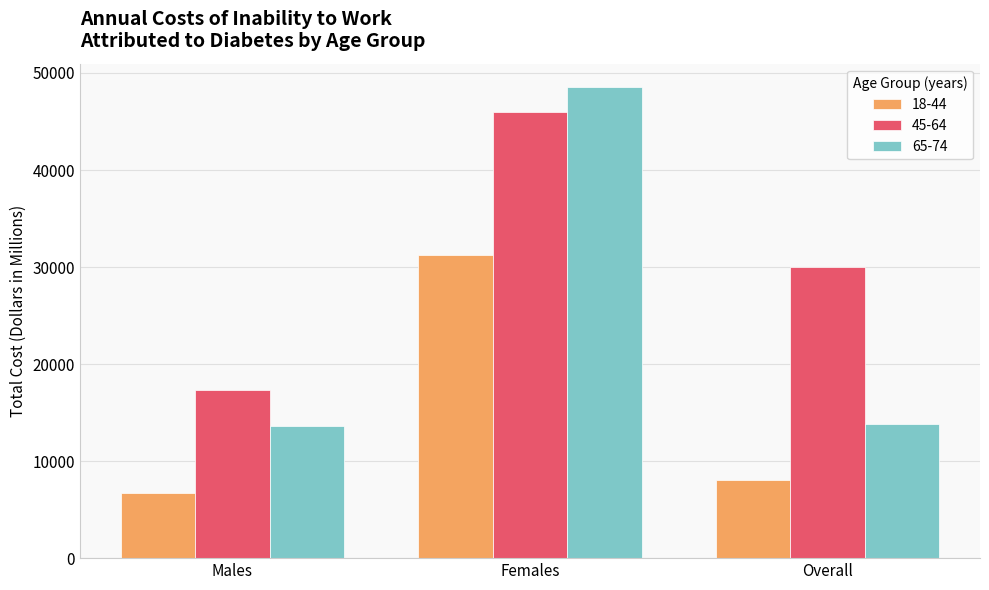

What is the label of the 1st bar from the left?

Males